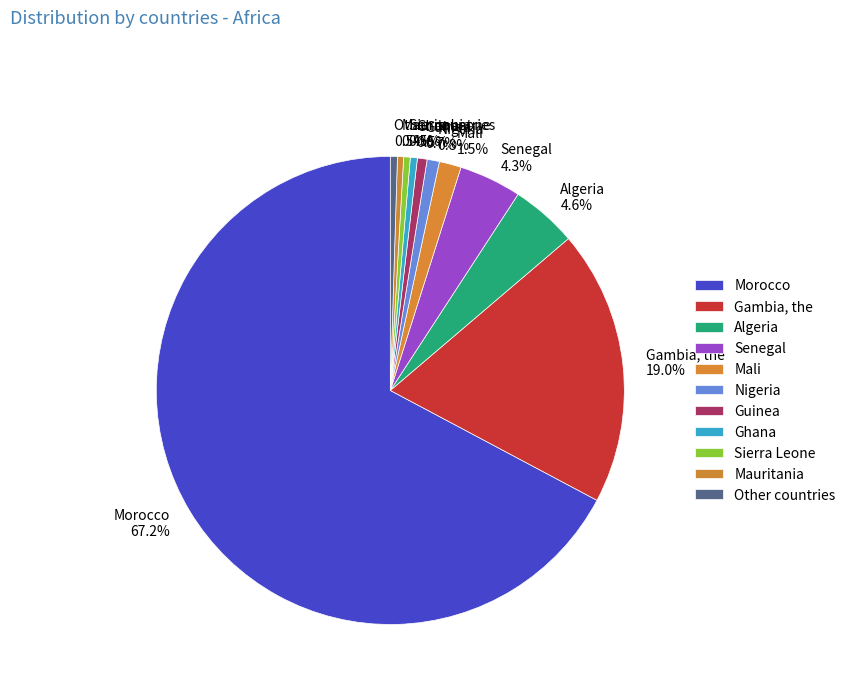

How much of the chart is everything except Senegal?

95.7%